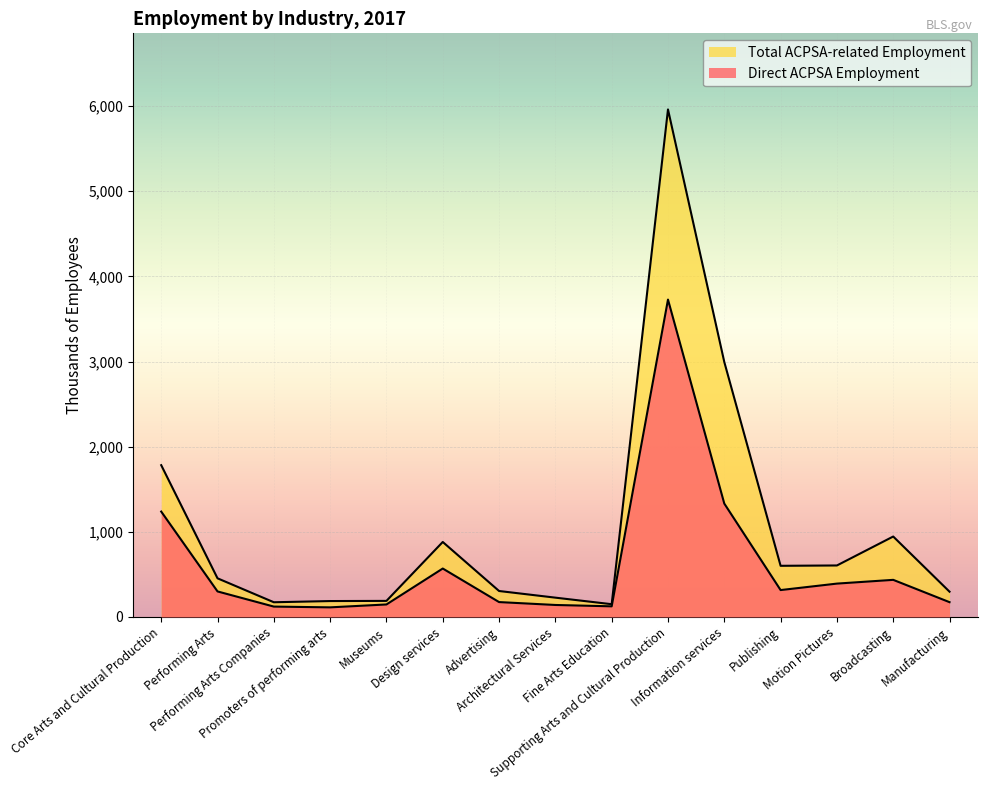

What are all the series names shown in the legend?

Direct ACPSA Employment, Total ACPSA-related Employment